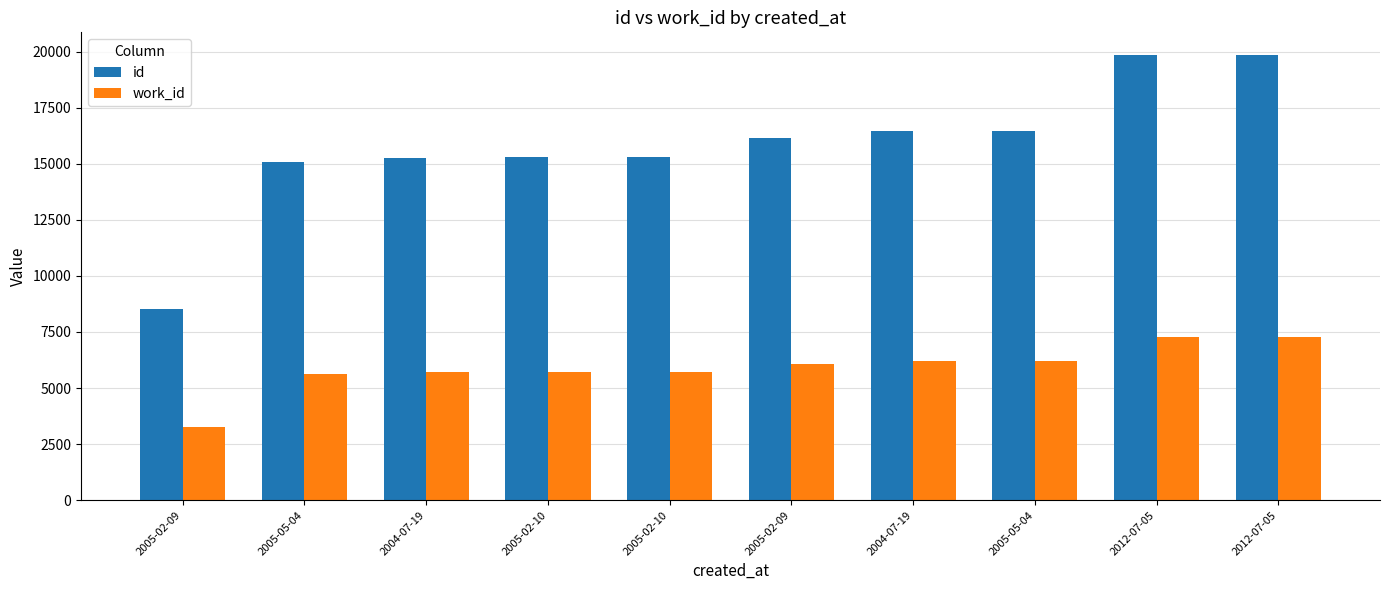

Does the chart contain any negative values?

No